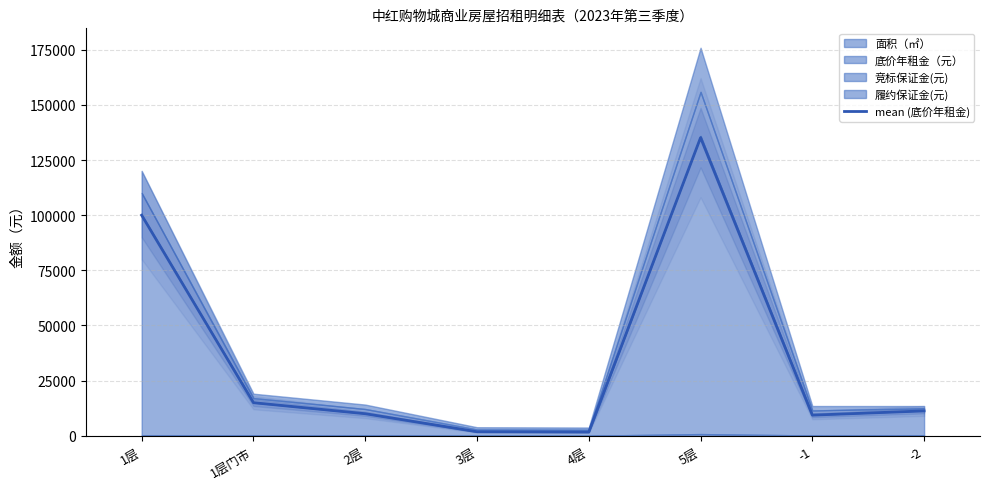

At which label does mean (底价年租金) reach its peak?

5层